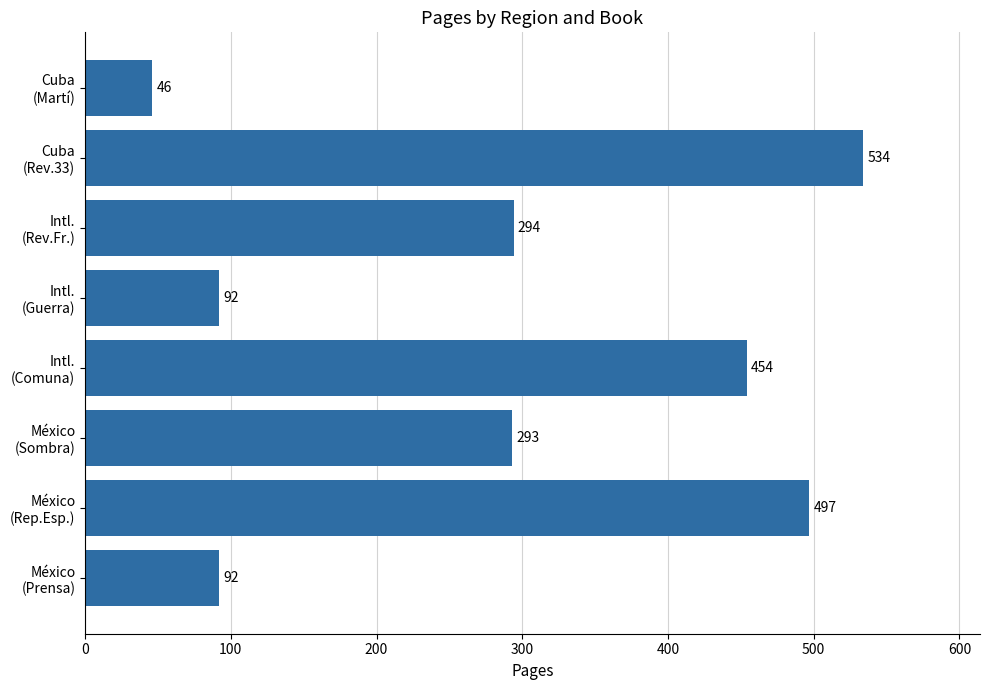

What is the average value?

288